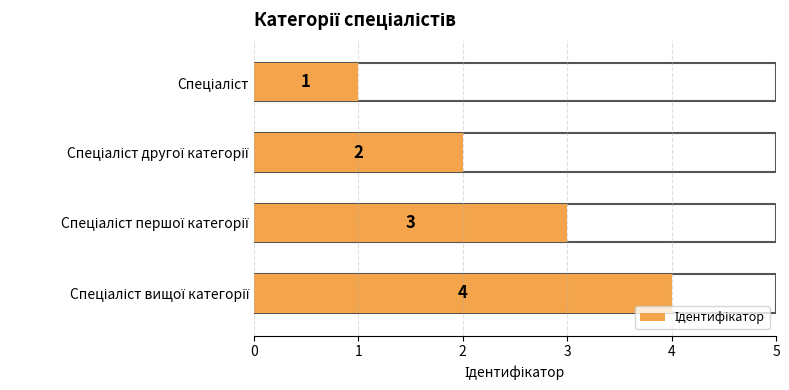

Rank the categories by value from lowest to highest.

Спеціаліст, Спеціаліст другої категорії, Спеціаліст першої категорії, Спеціаліст вищої категорії